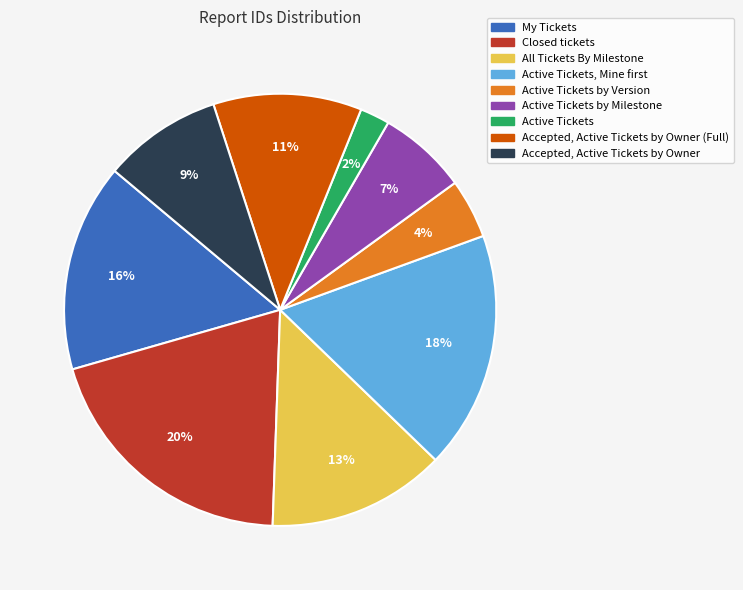

Is there a majority slice in this chart?

No